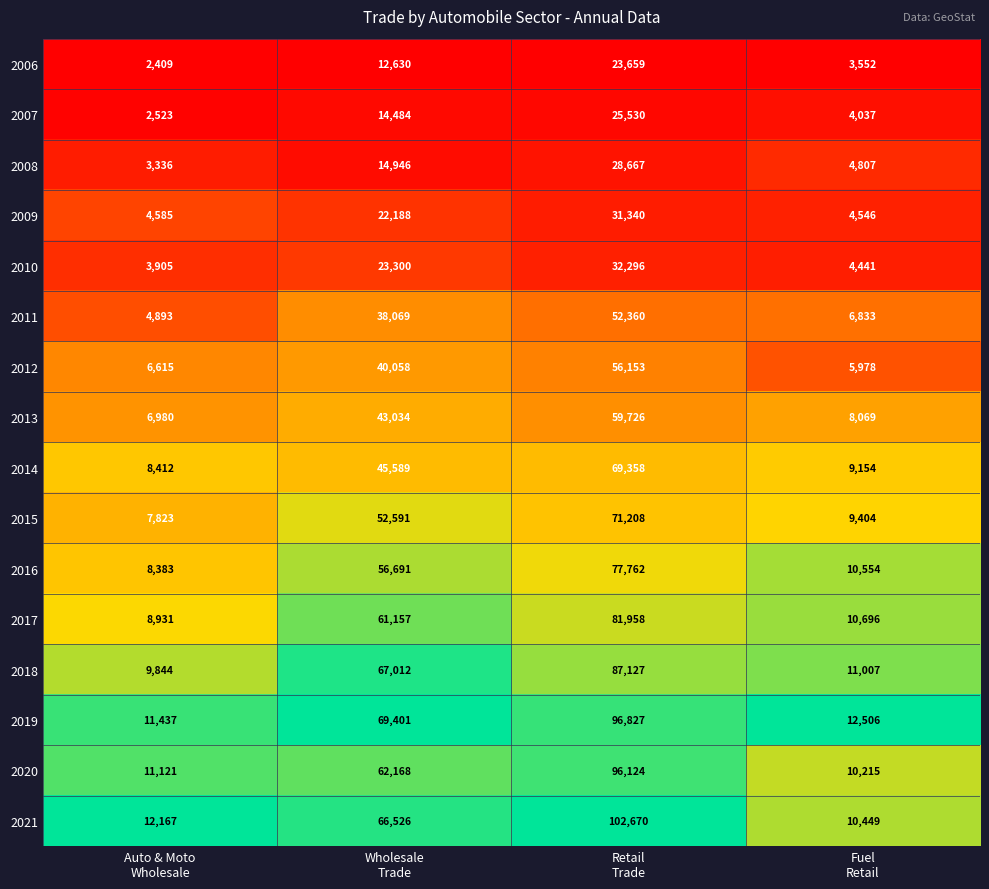

Rank the series by their maximum value, from highest to lowest.

2021, 2019, 2020, 2018, 2017, 2016, 2015, 2014, 2013, 2012, 2011, 2010, 2009, 2008, 2007, 2006